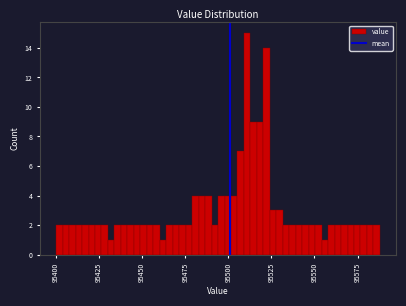

Around what value on the x-axis is the tallest bar? Give the approximate position of its centre, as read against the axis.

95510